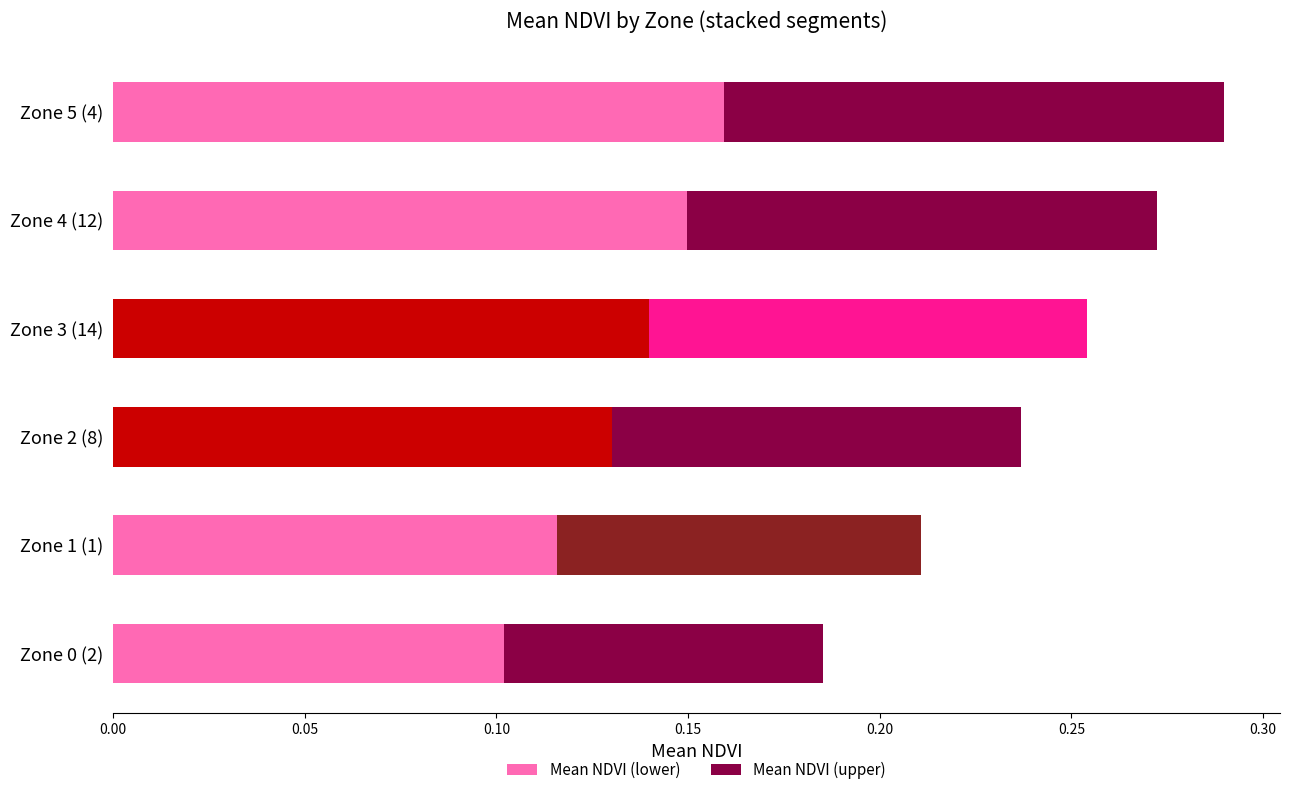

At which category is the sum across all series the highest?

Zone 5 (4)